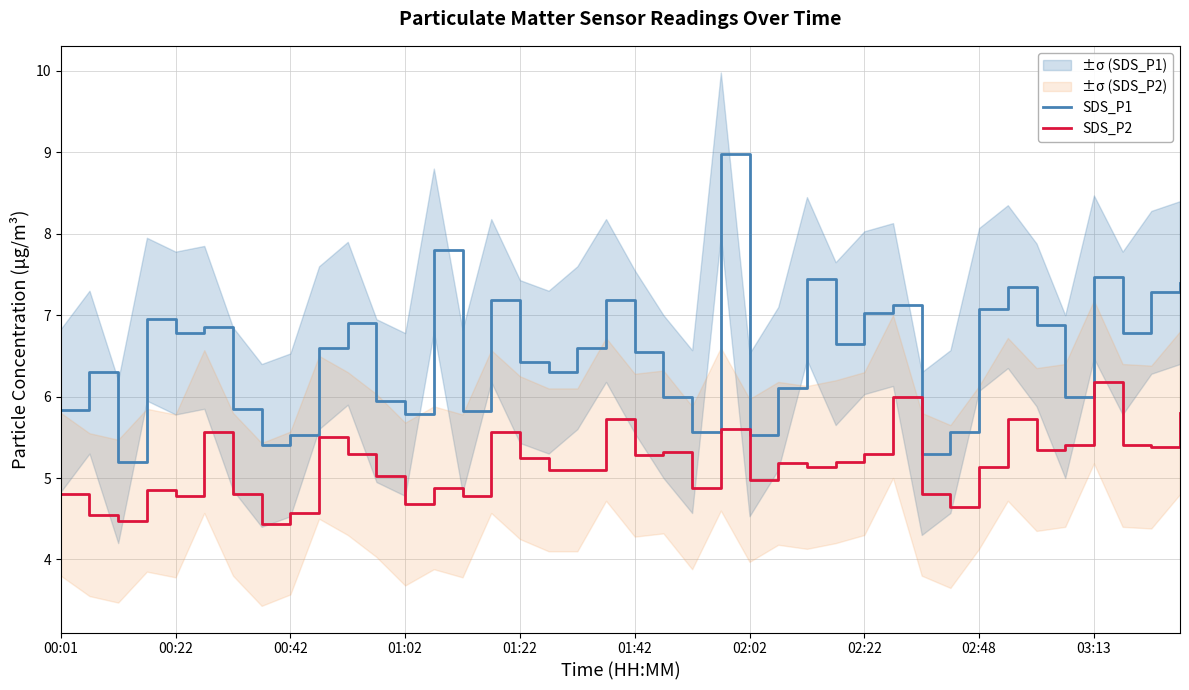

What is the average value of the SDS_P1 series?

6.5